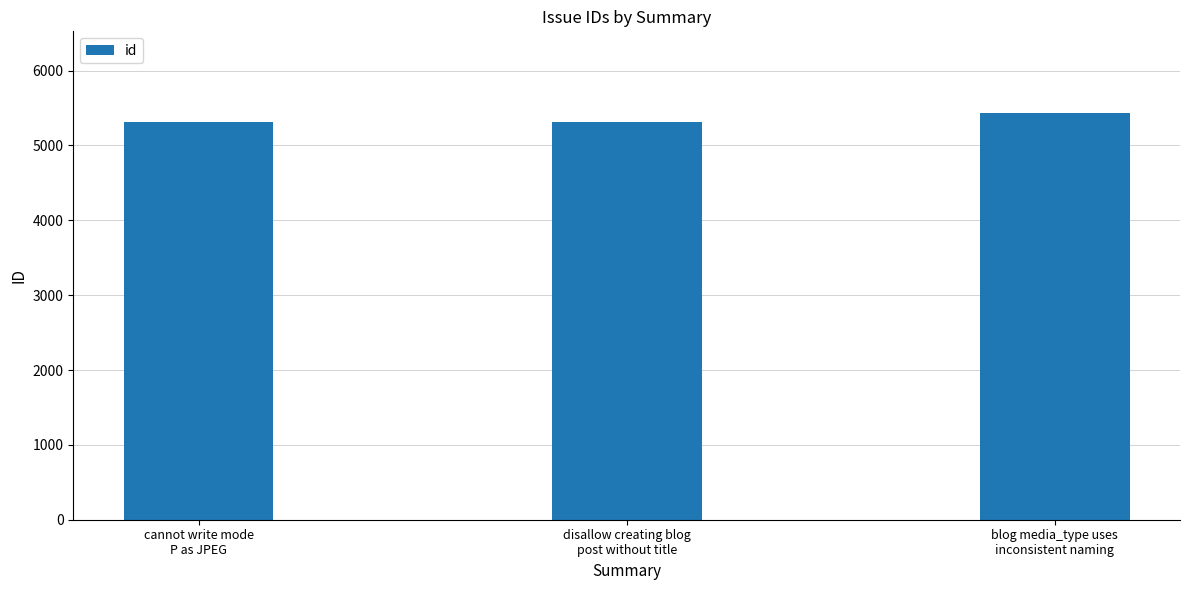

At which label is the value closest to 5376?

cannot write mode
P as JPEG